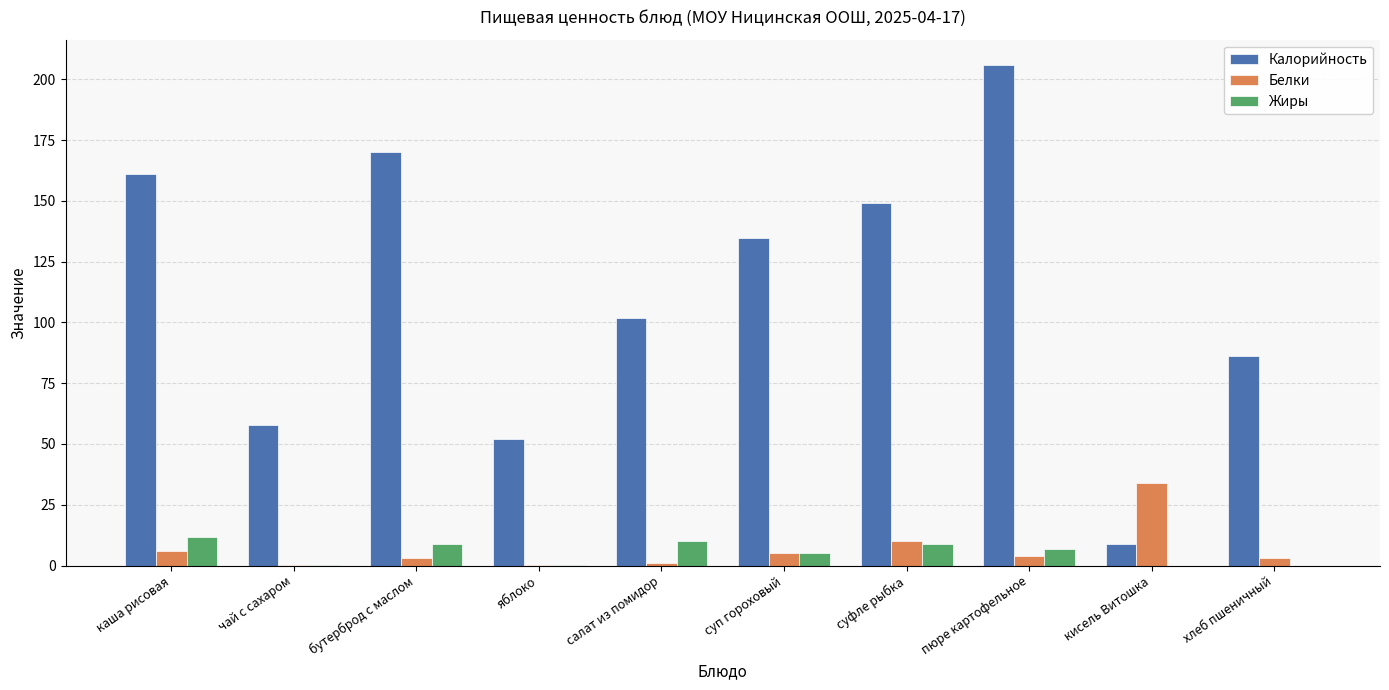

True or false: Калорийность has a value of 161.0 at каша рисовая.

True